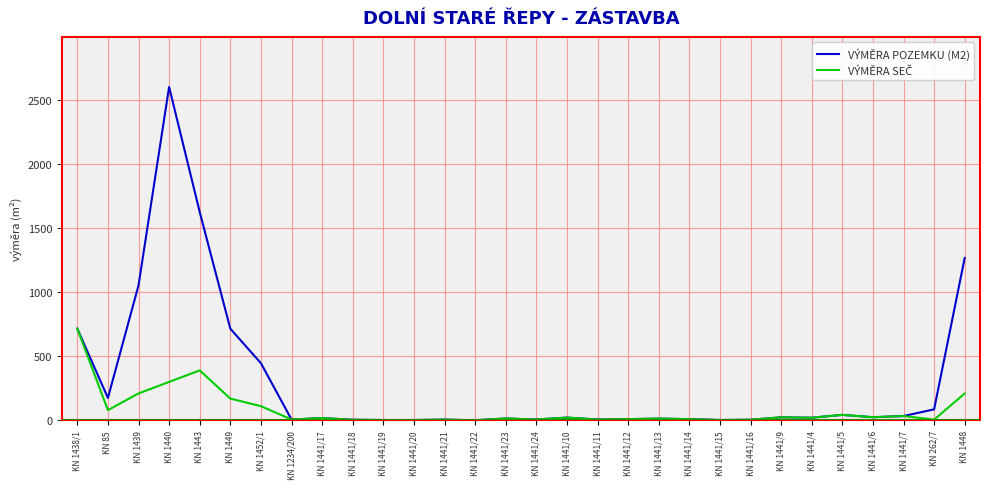

At which category is the sum across all series the highest?

KN 1440